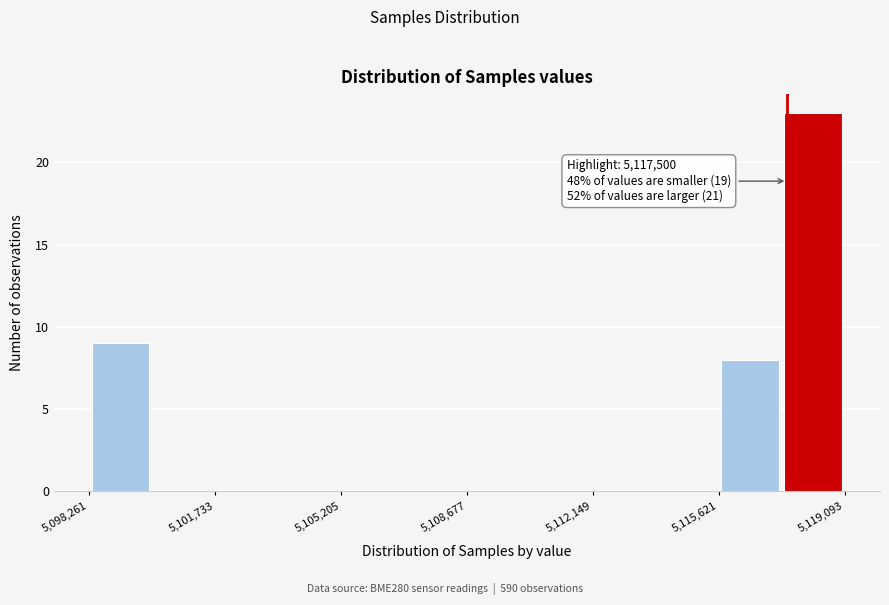

Read against the x-axis, roughly where is the centre of the tallest bar?

5118000